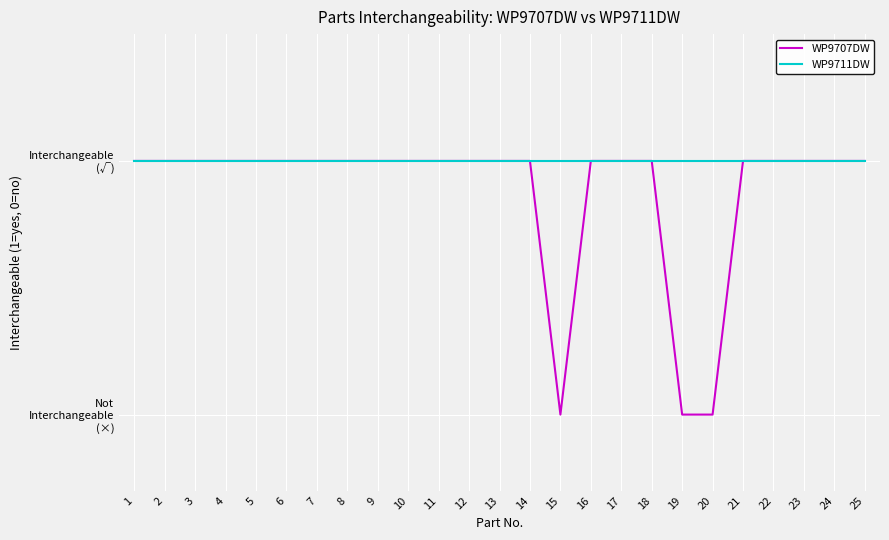

What is the maximum value shown in the chart?

1